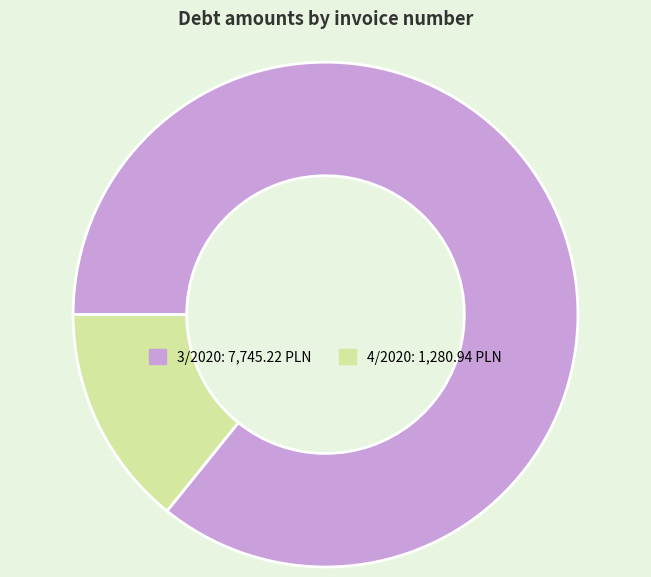

Is it true that 3/2020 is 86% of the pie?

True